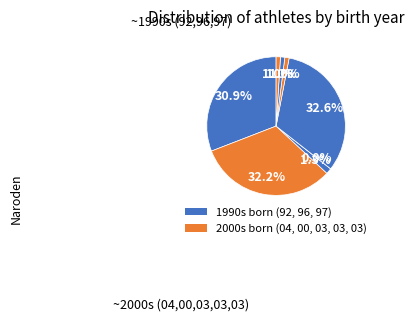

True or false: Vojtek Jakub accounts for 1% of the total.

True